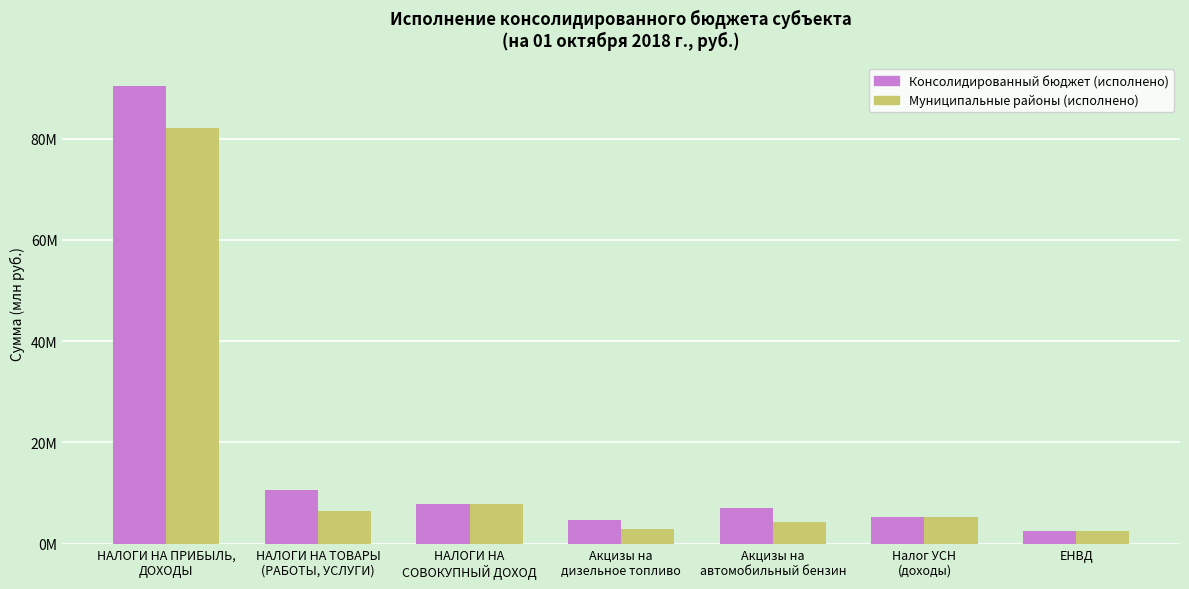

Which series has the largest total across all categories?

Консолидированный бюджет (исполнено)